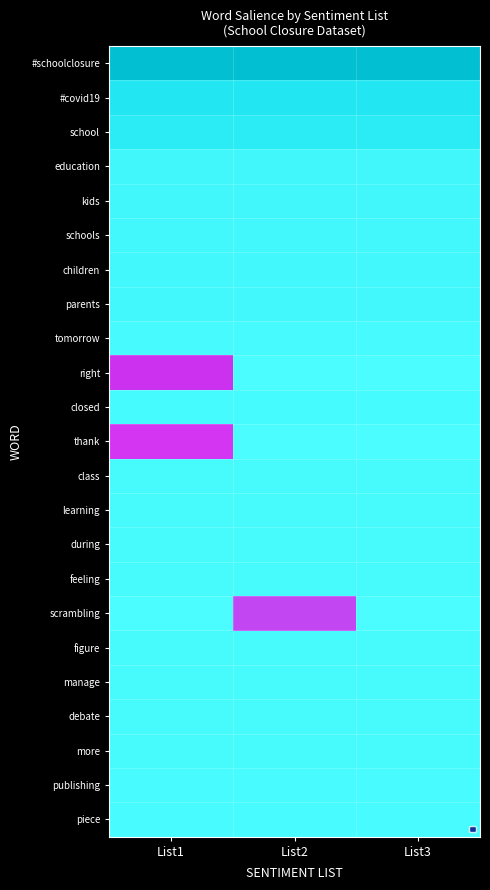

Is it true that right equals 0.0 at List3?

True